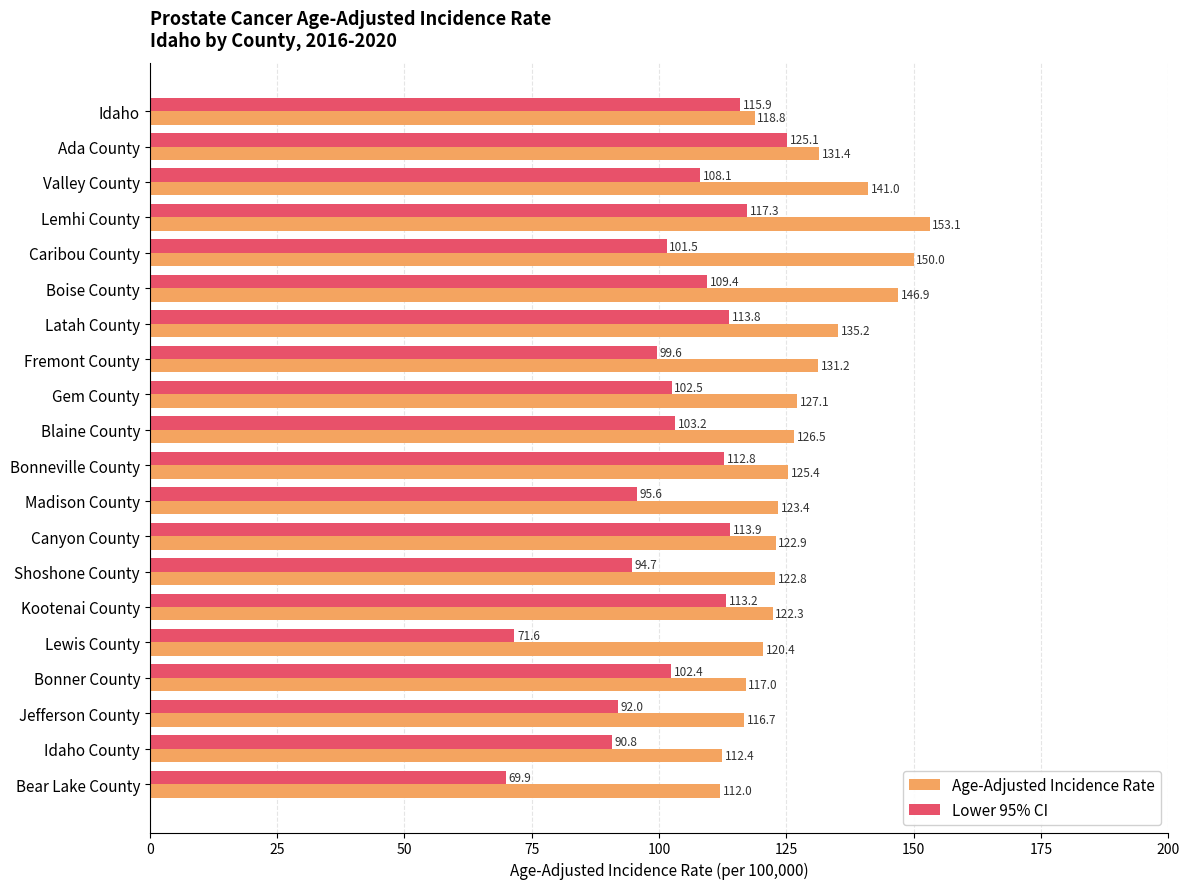

What is the approximate value of Age-Adjusted Incidence Rate at Lemhi County?

153.1